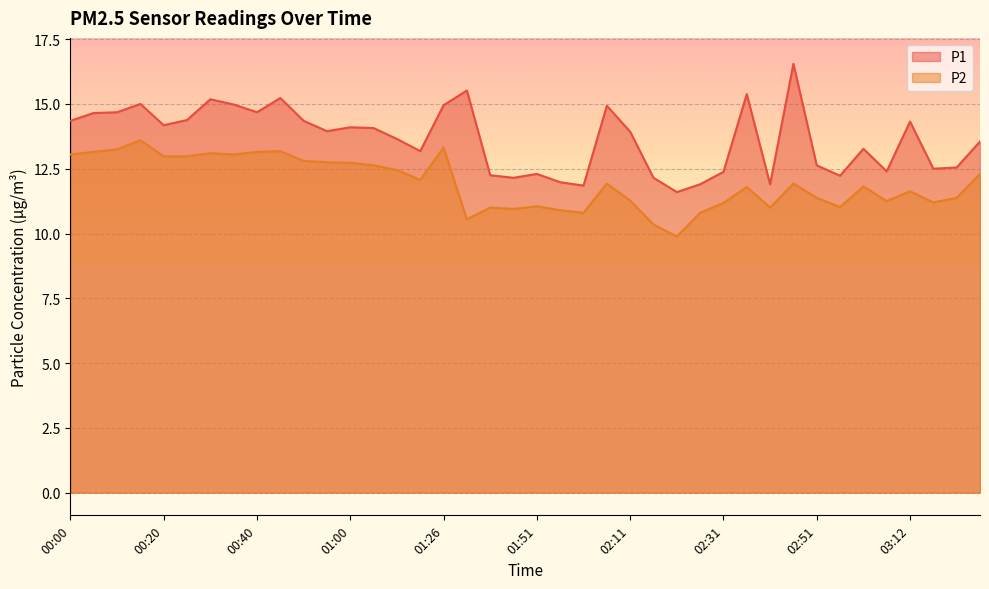

Reading left to right, list all the values displayed in this chart.

P1: 14.3	14.7	14.7	15.0	14.2	14.4	15.2	15.0	14.7	15.2	14.3	13.9	14.1	14.1	13.7	13.2	14.9	15.5	12.2	12.2	12.3	12.0	11.8	14.9	13.9	12.2	11.6	11.9	12.4	15.4	11.9	16.6	12.6	12.2	13.3	12.4	14.3	12.5	12.6	13.6
P2: 13.1	13.2	13.2	13.6	13.0	13.0	13.1	13.1	13.2	13.2	12.8	12.8	12.7	12.6	12.4	12.1	13.3	10.6	11.0	10.9	11.1	10.9	10.8	11.9	11.3	10.3	9.9	10.8	11.2	11.8	11.0	11.9	11.4	11.0	11.8	11.2	11.6	11.2	11.4	12.3